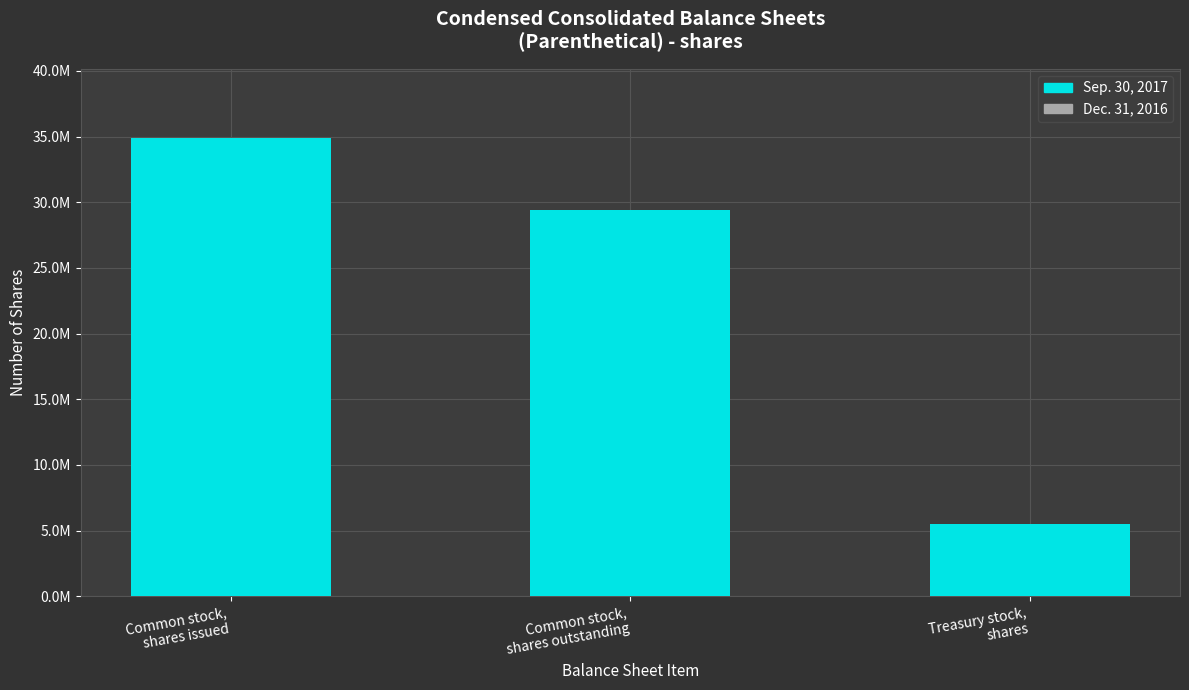

How many distinct data groups are displayed?

2